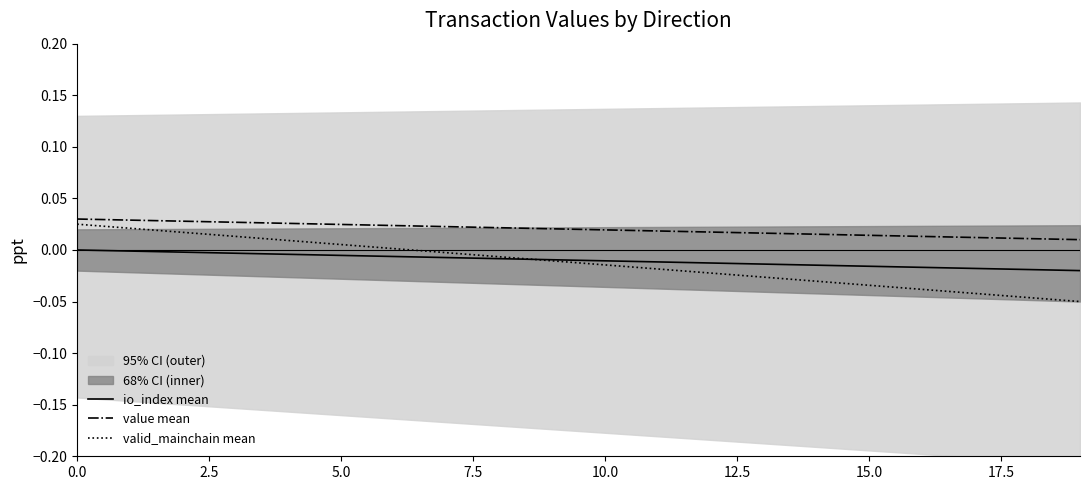

What are all the series names shown in the legend?

io_index mean, value mean, valid_mainchain mean